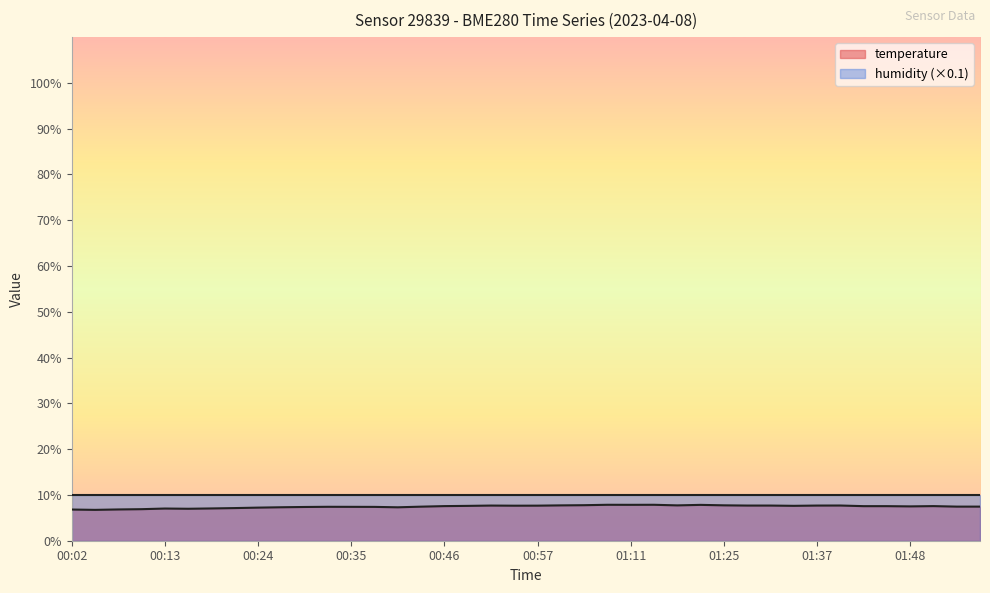

At which category does the chart reach its minimum across all series?

00:04